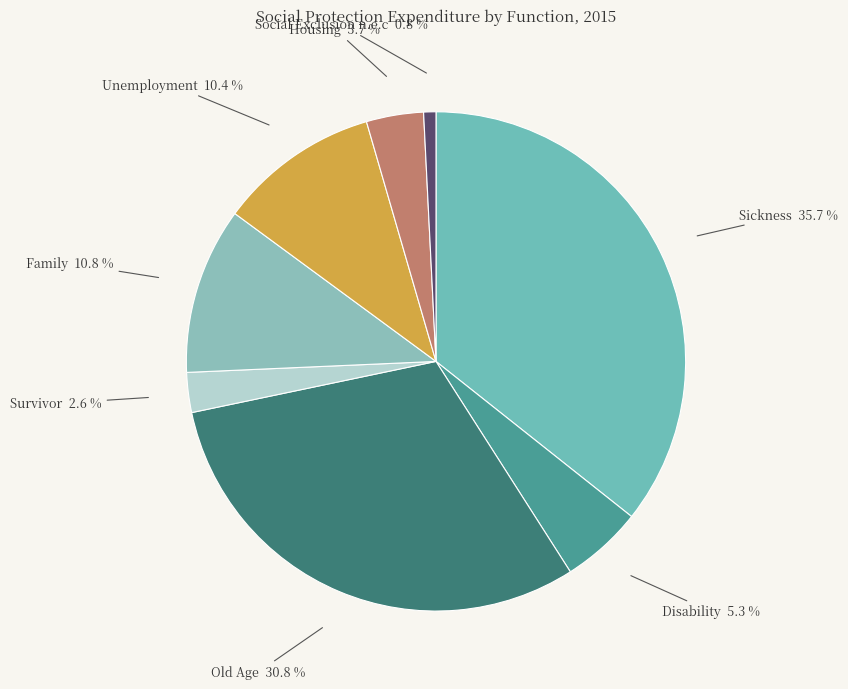

To the nearest percent, what is the difference between the largest and smallest slice percentages?

35%